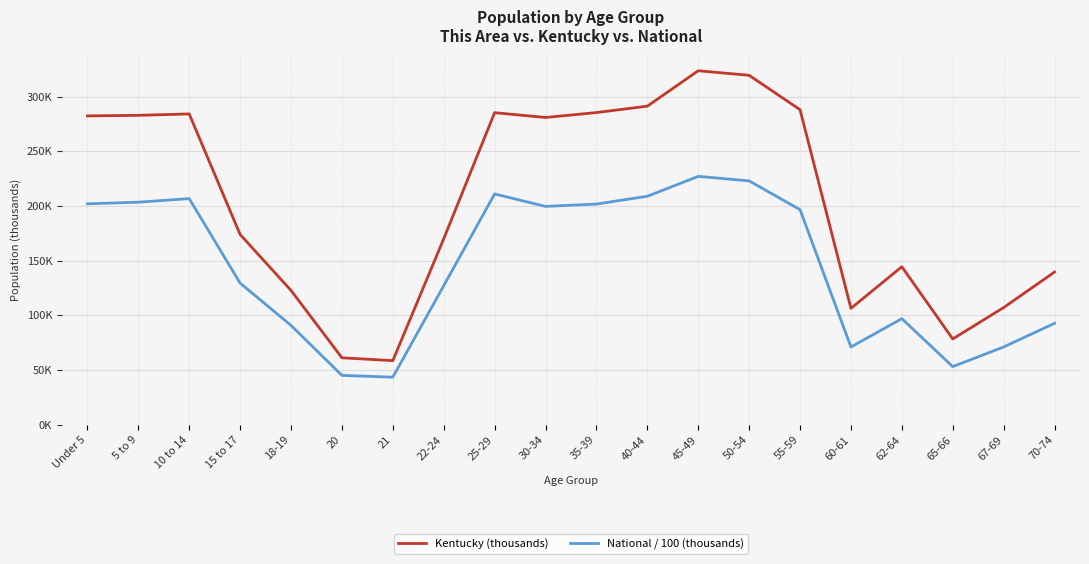

True or false: Kentucky (thousands) and National / 100 (thousands) cross at least once.

False